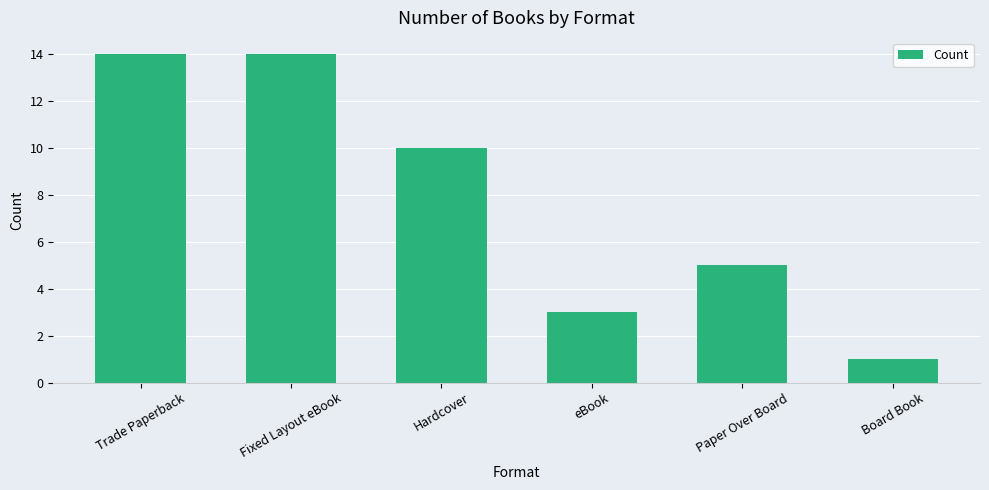

Reading left to right, what are all the values shown in this chart?

Trade Paperback=14	Fixed Layout eBook=14	Hardcover=10	eBook=3	Paper Over Board=5	Board Book=1